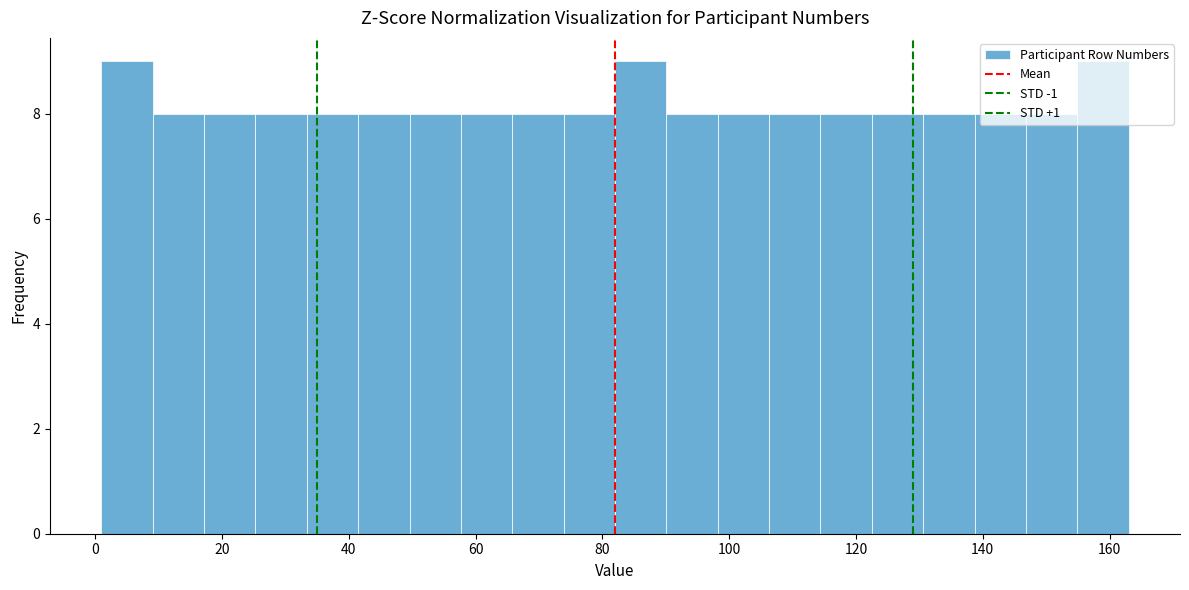

Reading left to right, list every bar in this chart as the range it spans on the x-axis followed by its height. Neither the bar edges nor the heights are printed on the chart, so give them approximately, as read against the axes.

2 to 10: 9
10 to 18: 8
18 to 26: 8
26 to 34: 8
34 to 42: 8
42 to 50: 8
50 to 58: 8
58 to 66: 8
66 to 74: 8
74 to 82: 8
82 to 90: 9
90 to 98: 8
98 to 106: 8
106 to 114: 8
114 to 122: 8
122 to 130: 8
130 to 138: 8
138 to 146: 8
146 to 154: 8
154 to 164: 9